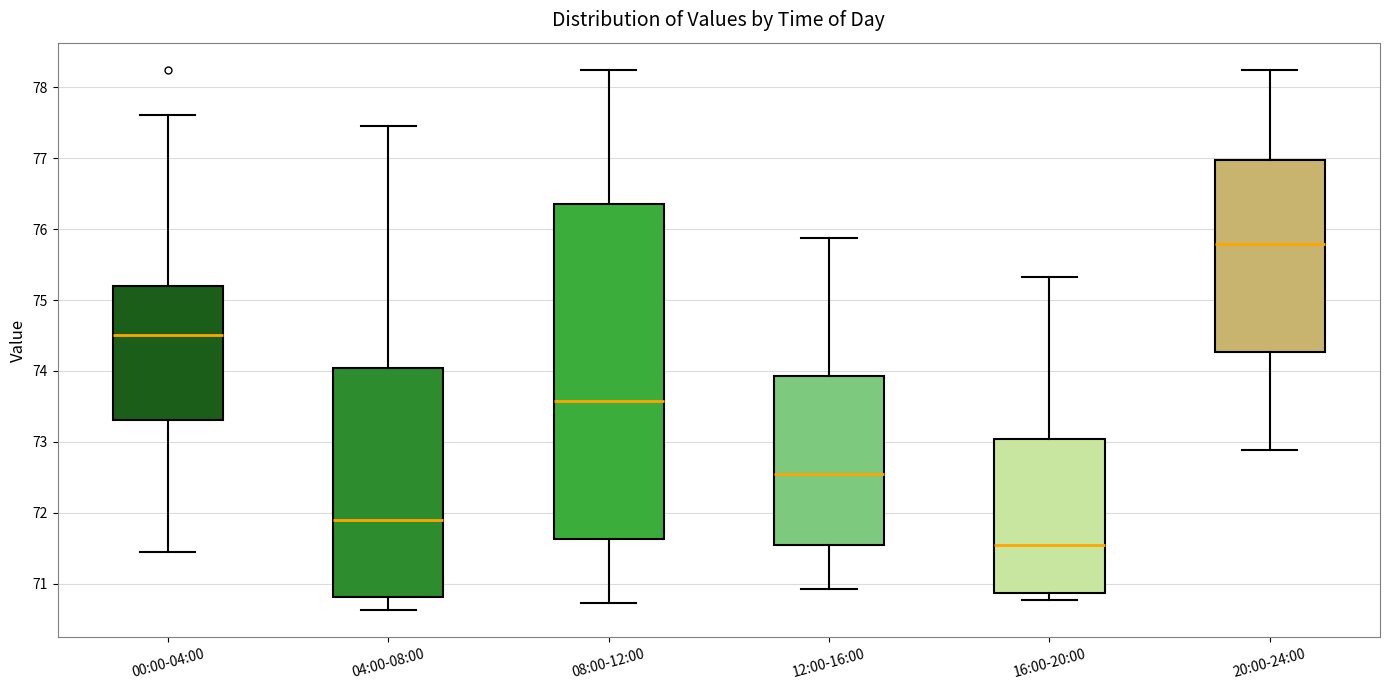

Which box is the tallest, from its lower edge to its upper edge?

08:00-12:00